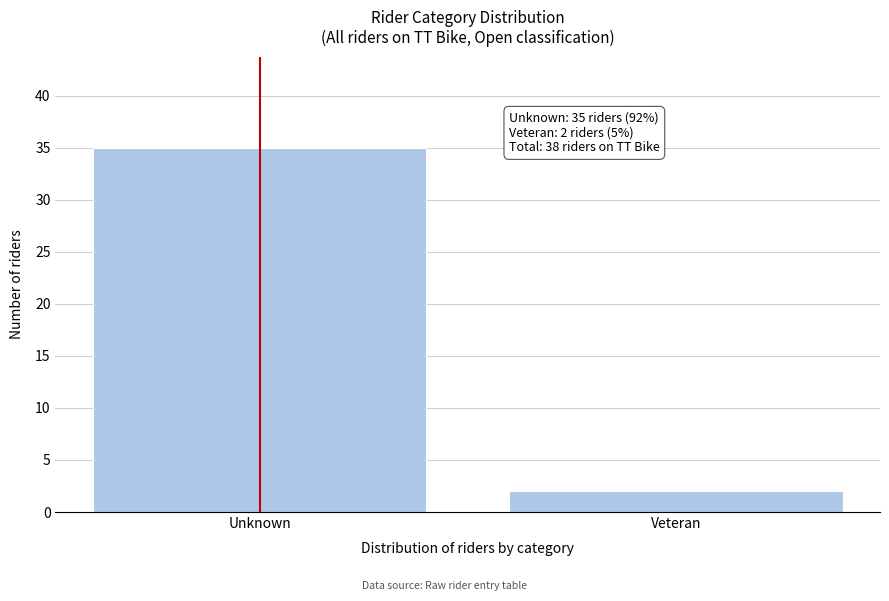

Reading left to right, transcribe all the data shown in this chart.

35	2